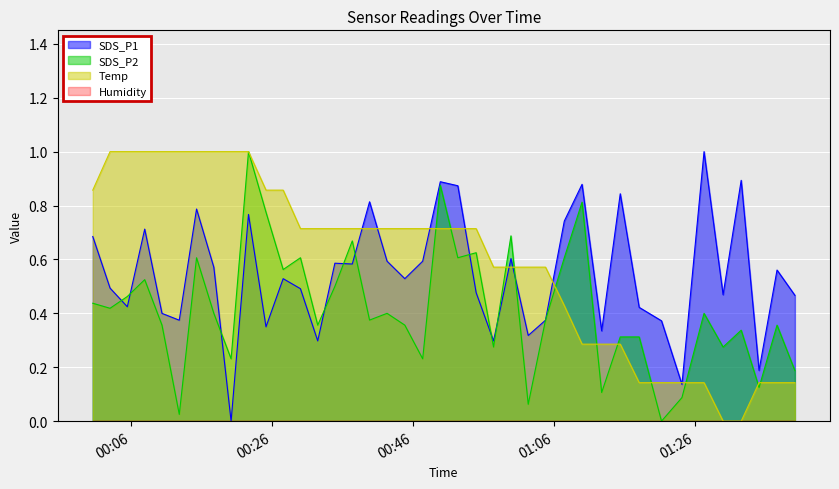

At which category does the chart reach its peak across all series?

2022/09/17 01:27:15